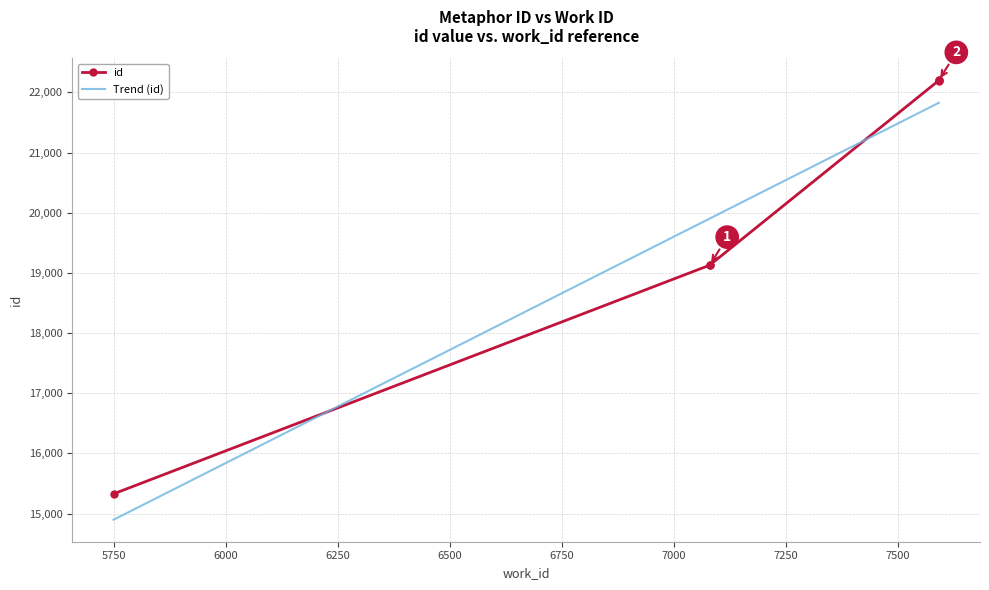

What is the difference between the values at 7591 and 7080?

3073